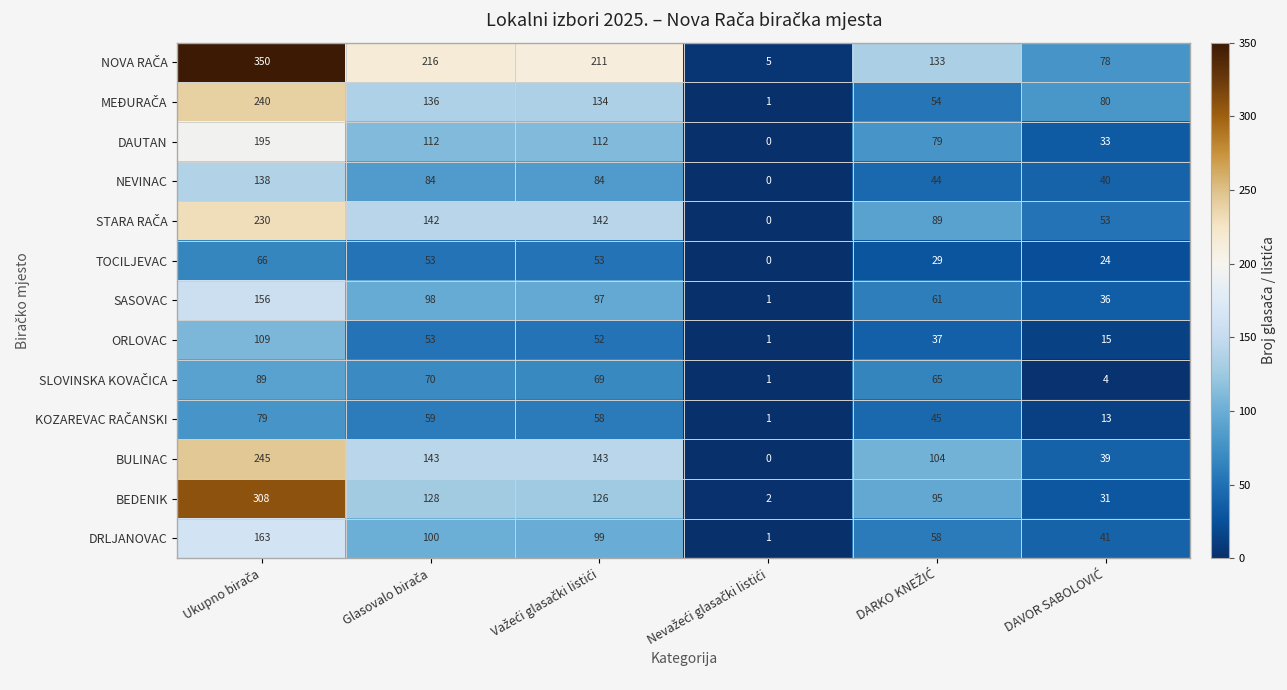

What is the difference between the maximum and minimum values in the NEVINAC series?

138